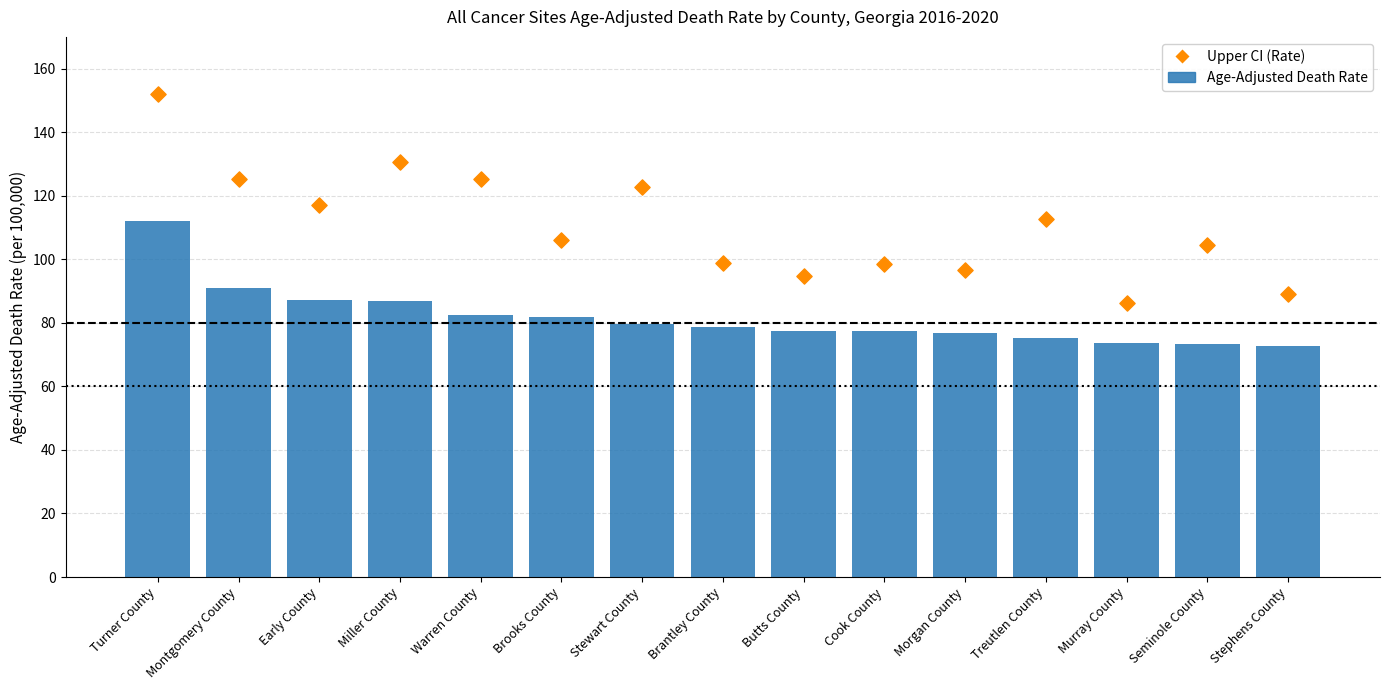

Is the value of Upper CI (Rate) at Warren County greater than the value of Age-Adjusted Death Rate at Butts County?

Yes